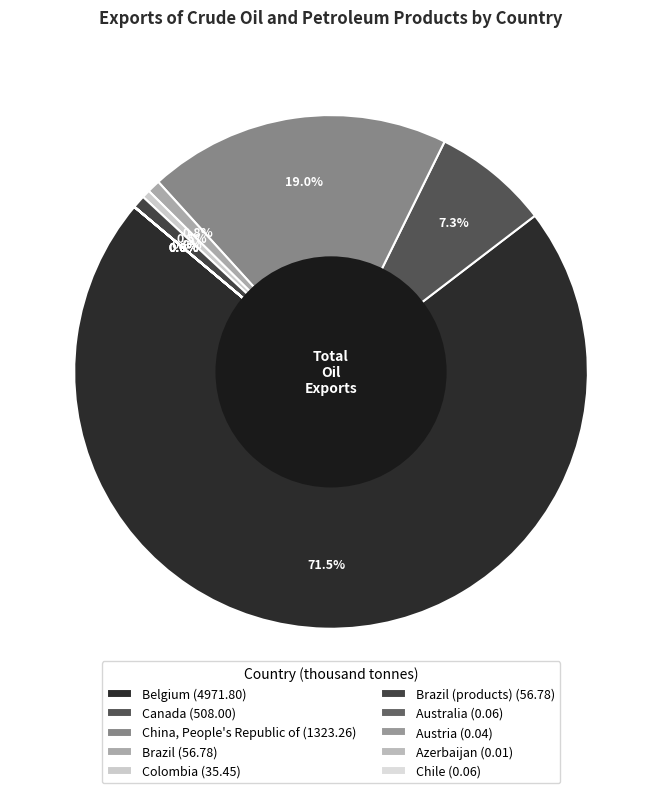

Which category has the biggest portion of the pie?

Belgium (4971.80)